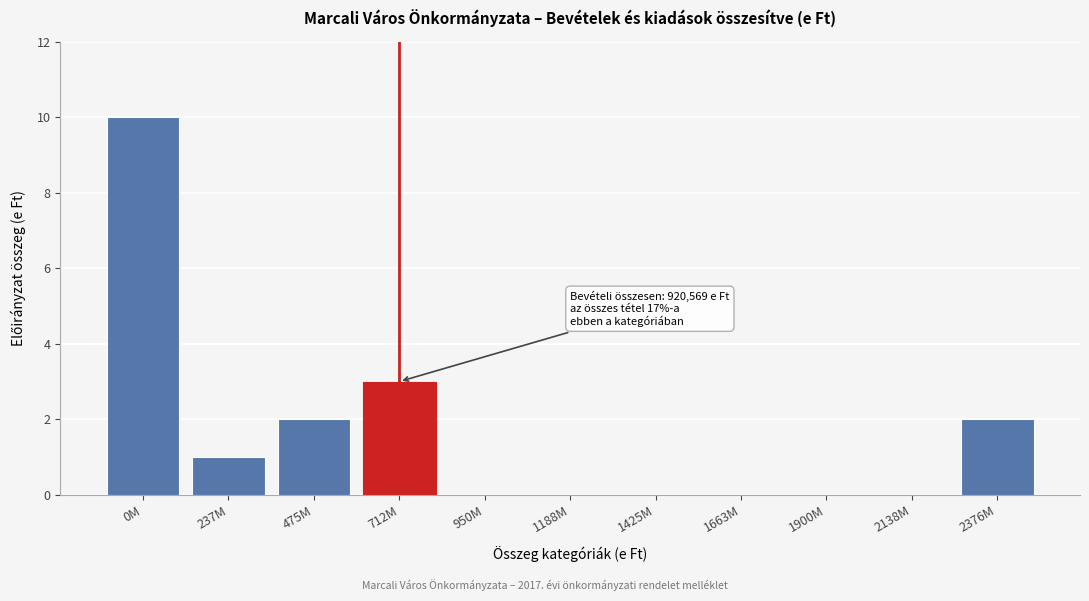

Reading left to right, what are all the values shown in this chart?

0M=10	237M=1	475M=2	712M=3	950M=0	1188M=0	1425M=0	1663M=0	1900M=0	2138M=0	2376M=2